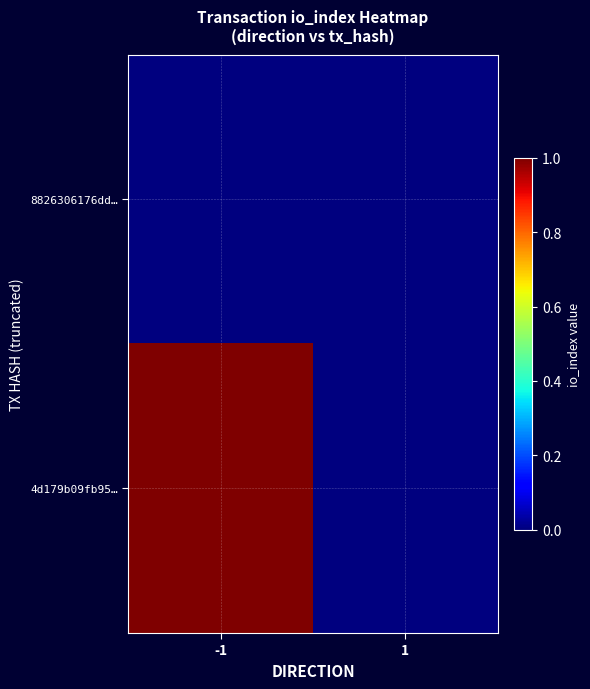

Count the number of data series in this chart.

2